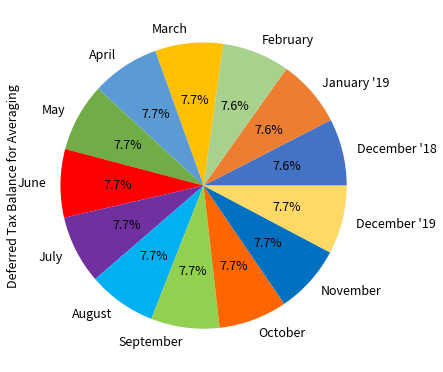

How many segments does this pie chart have?

13